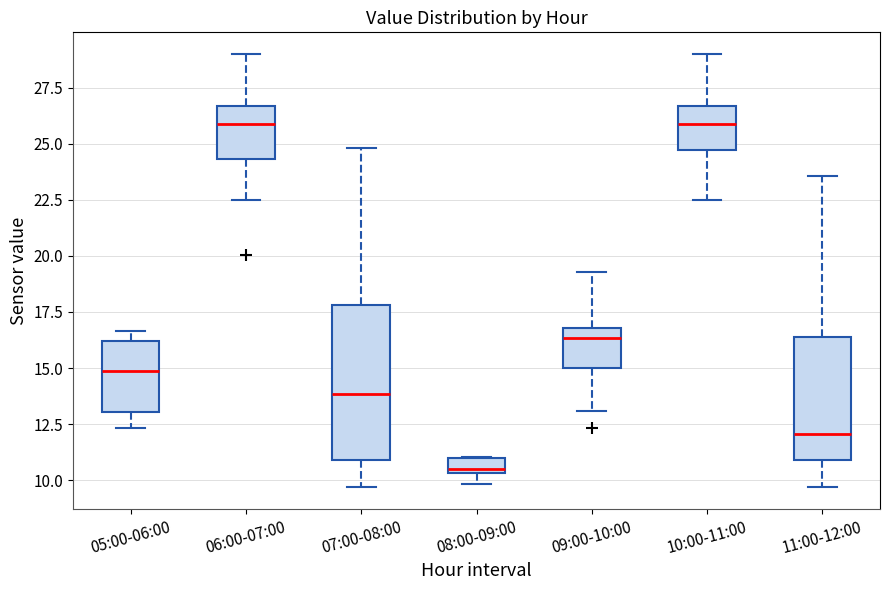

Comparing the boxes themselves (not the whiskers), which one is the tallest?

07:00-08:00